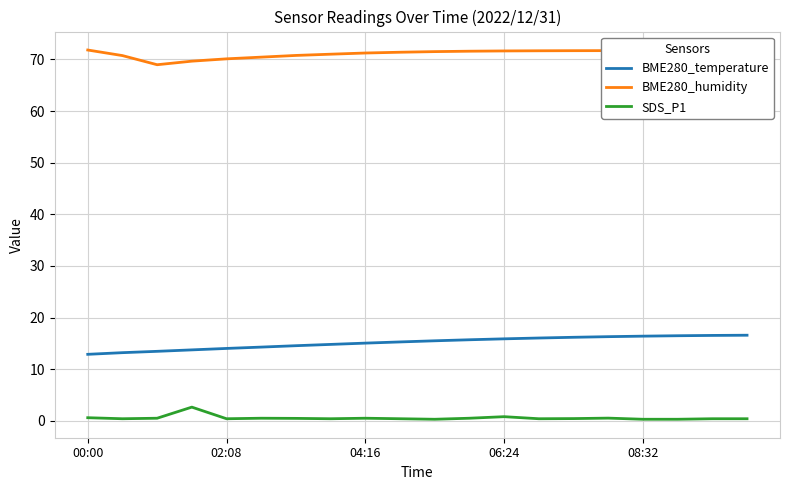

List the series in order of their overall mean, lowest first.

SDS_P1, BME280_temperature, BME280_humidity